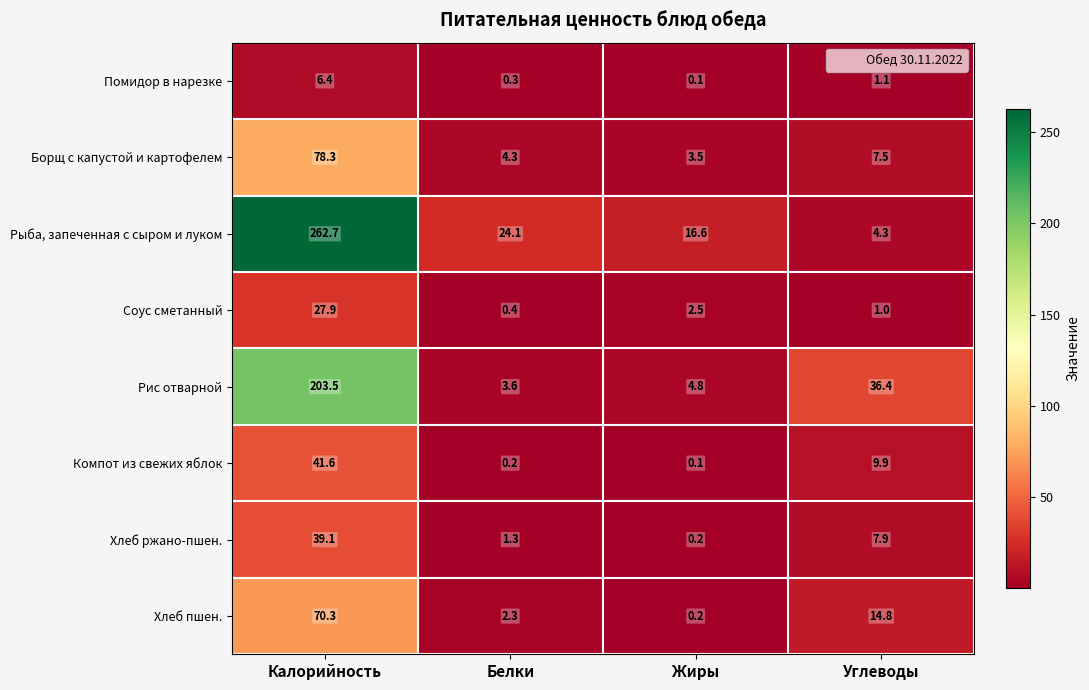

What is the average value of the Помидор в нарезке series?

2.0